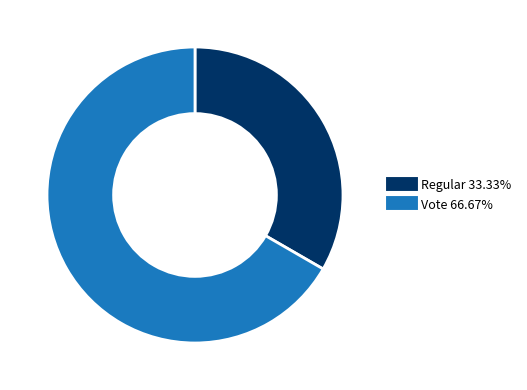

Rank the categories by value from lowest to highest.

Regular, Vote